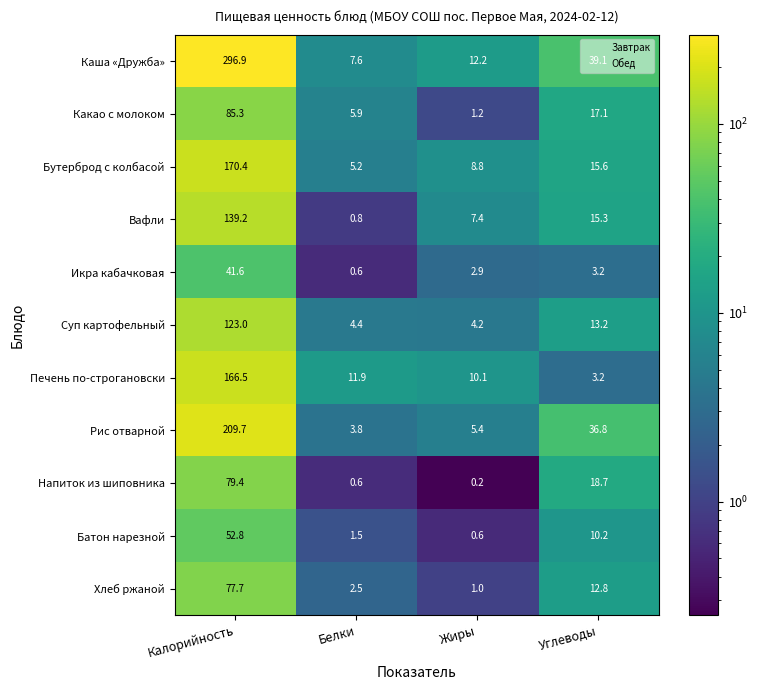

What is the approximate value of Какао с молоком at Жиры?

1.2